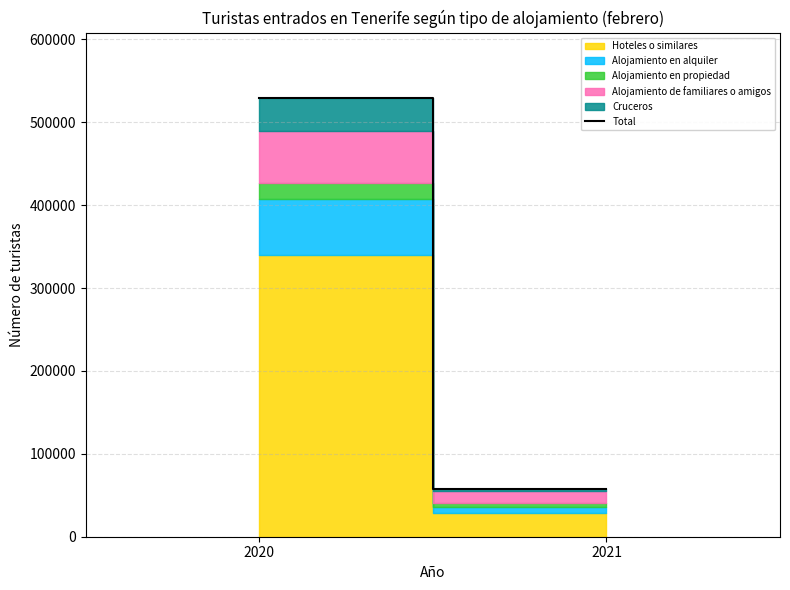

Which has a higher value, 2021 or 2020?

2020